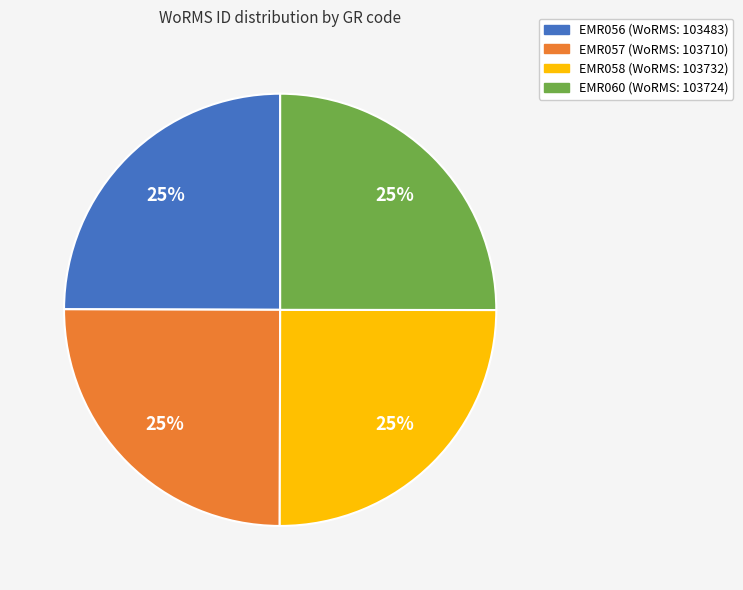

Approximately how many times larger is the value at EMR056 compared to EMR058?

1.0